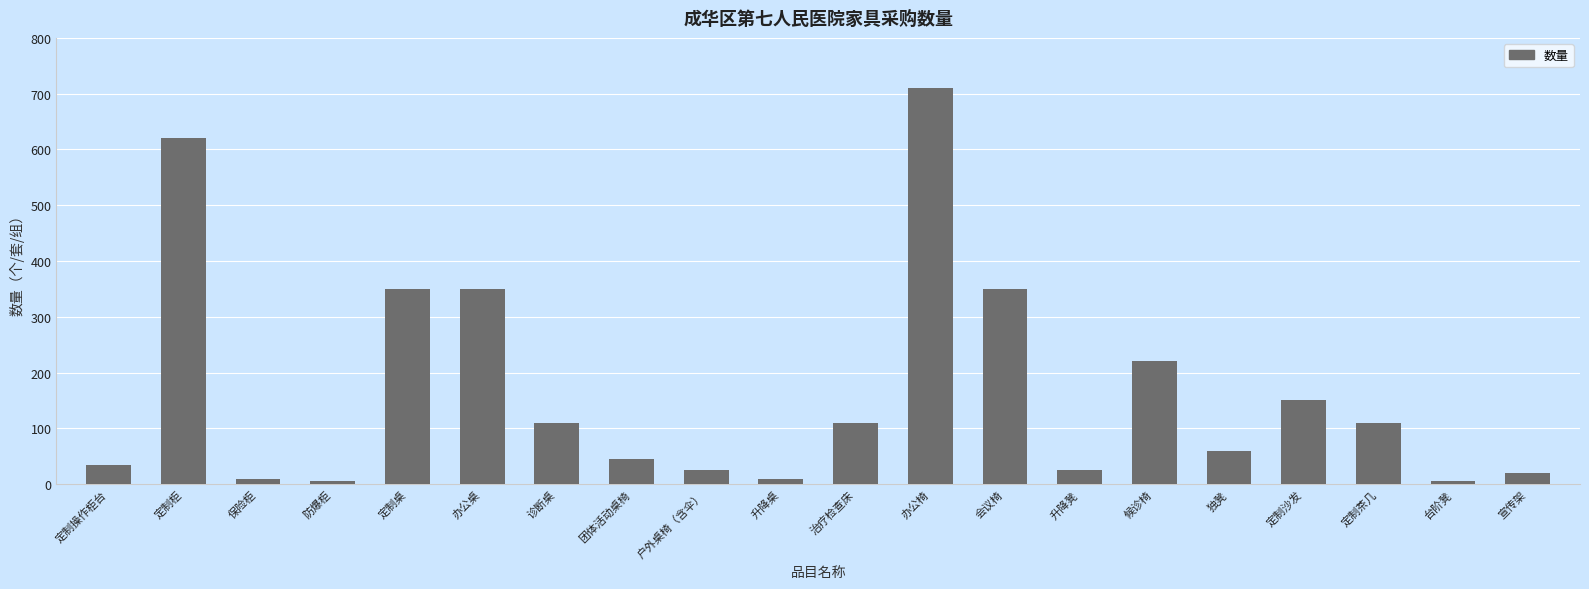

How many data points does each series have?

20